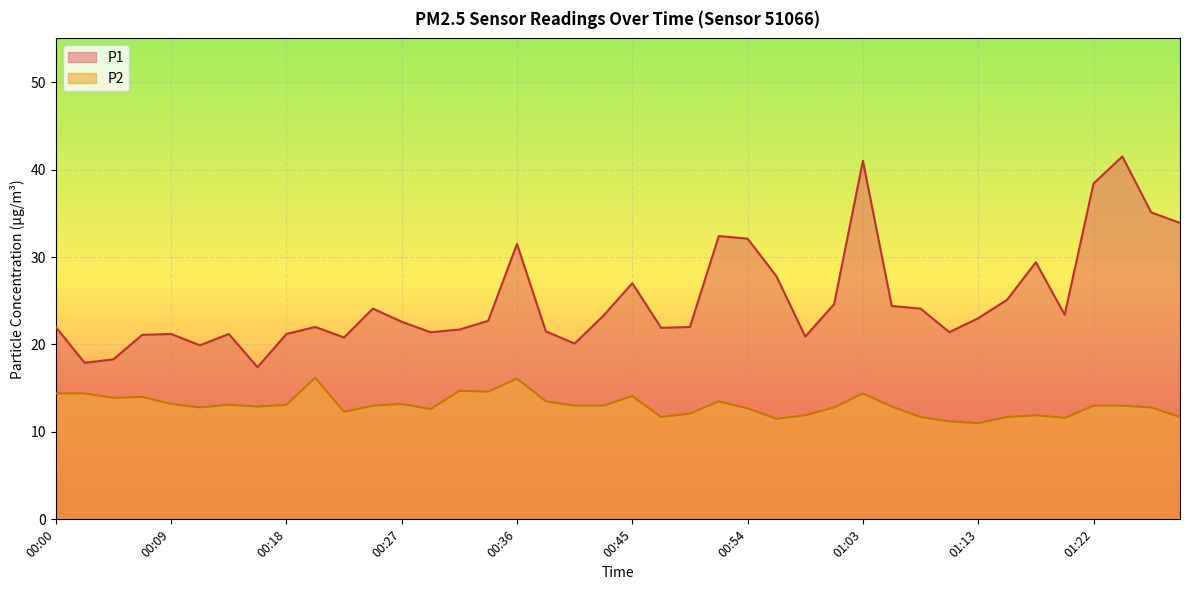

At which category is the sum across all series the highest?

01:03